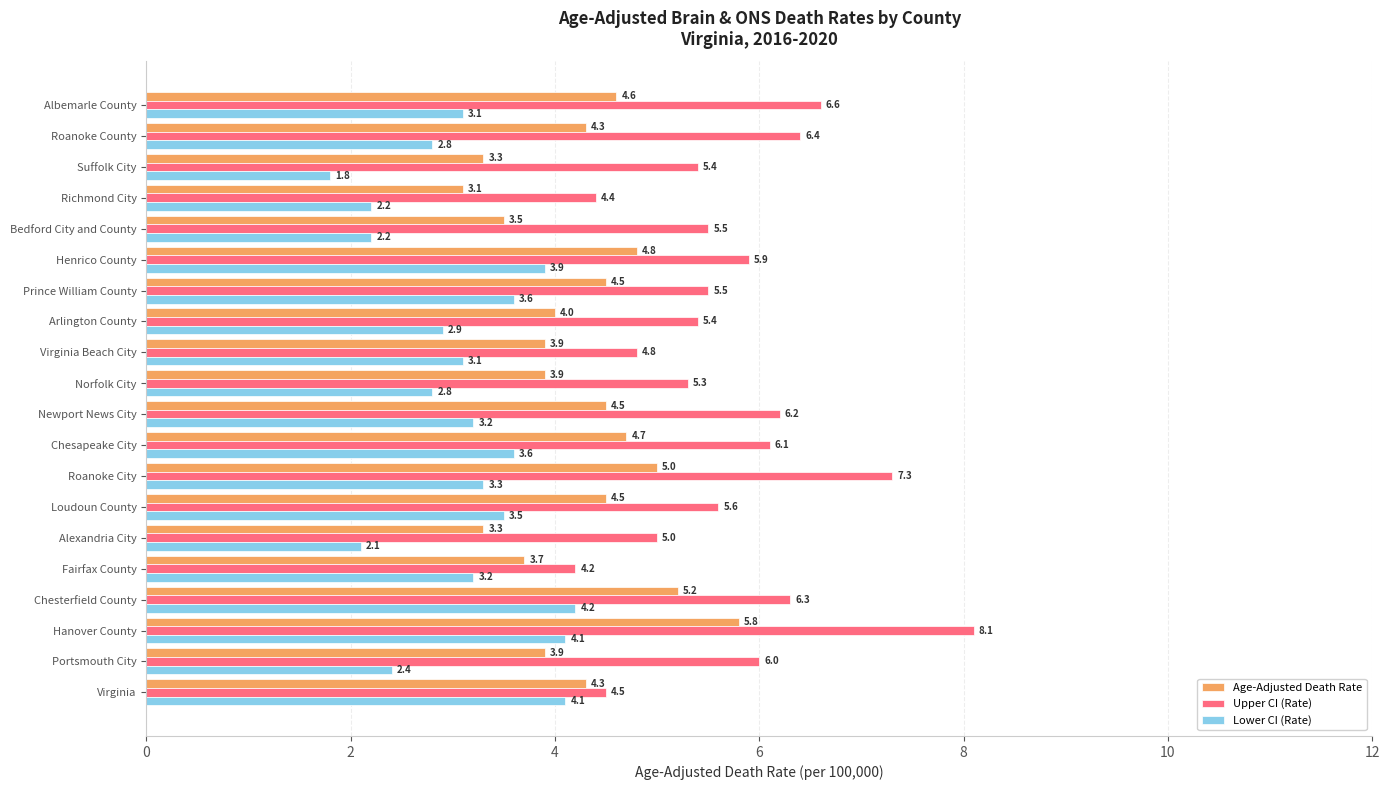

Count the number of categories in the chart.

20